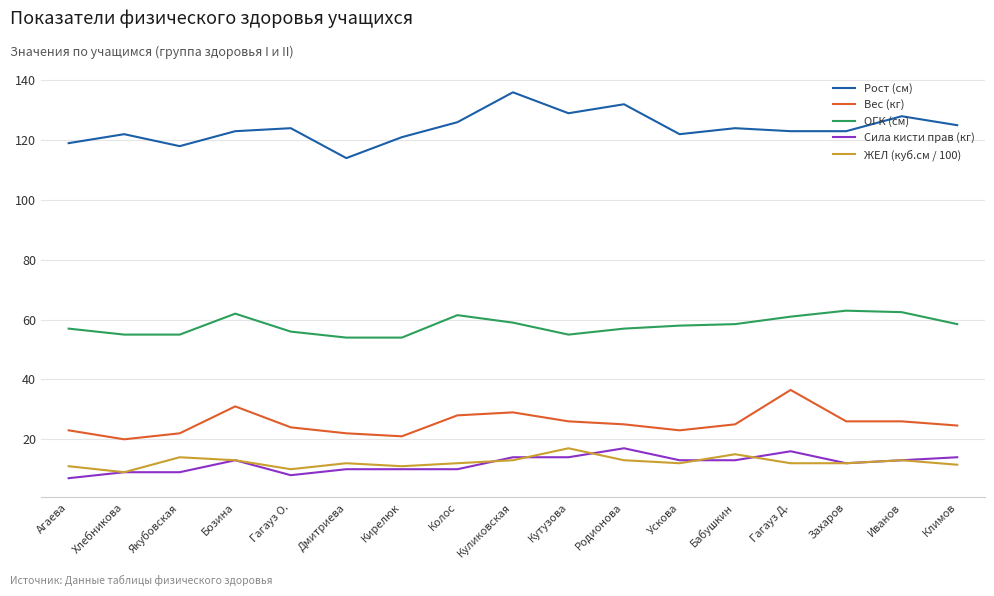

The Вес (кг) series shows 26.0 at Захаров. True or false?

True